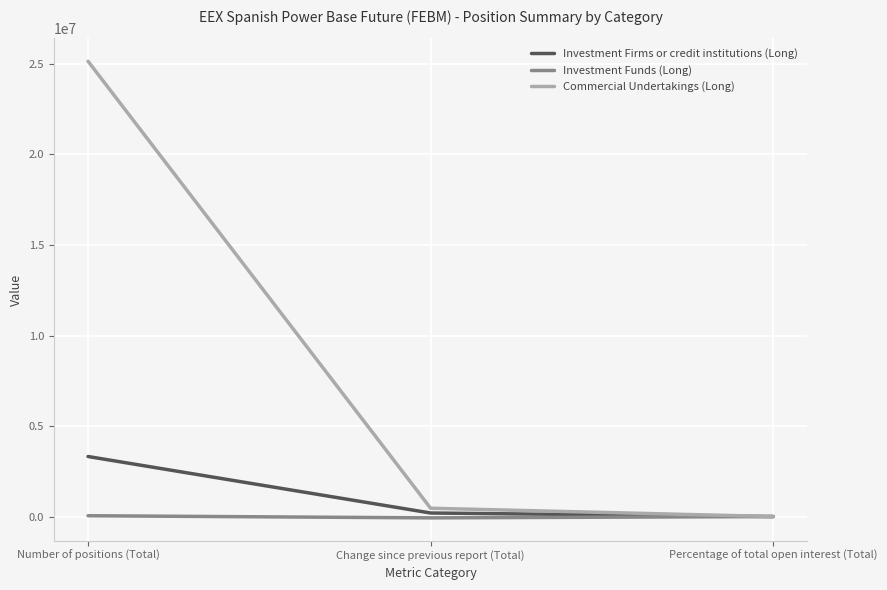

What is the difference between the maximum and second lowest values in the Investment Funds (Long) series?

45335.8